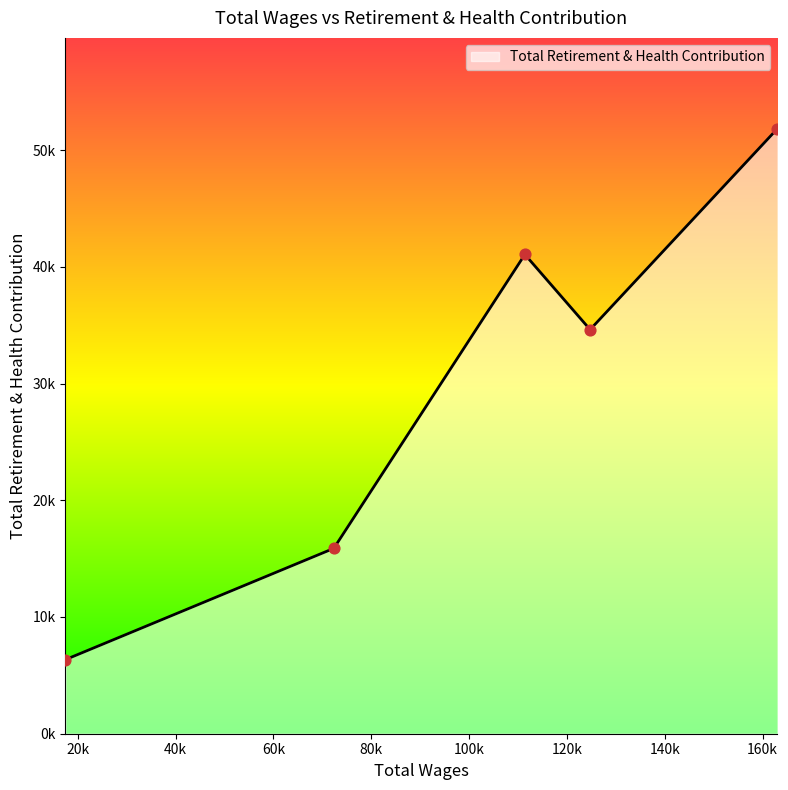

Approximately how many times larger is the value at 111395.0 compared to 163022.0?

0.8